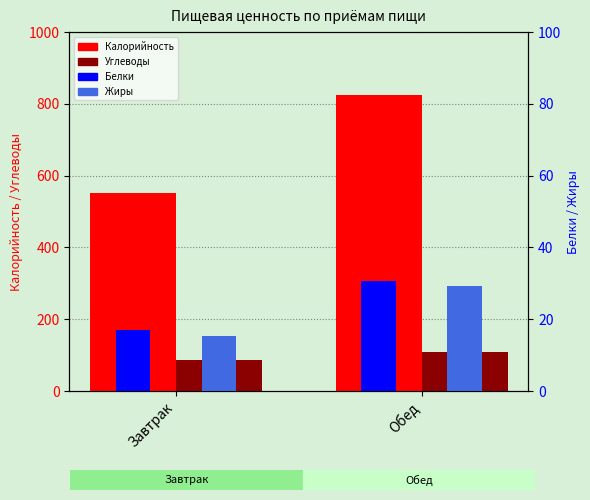

What is the lowest value of the Калорийность series?

552.9